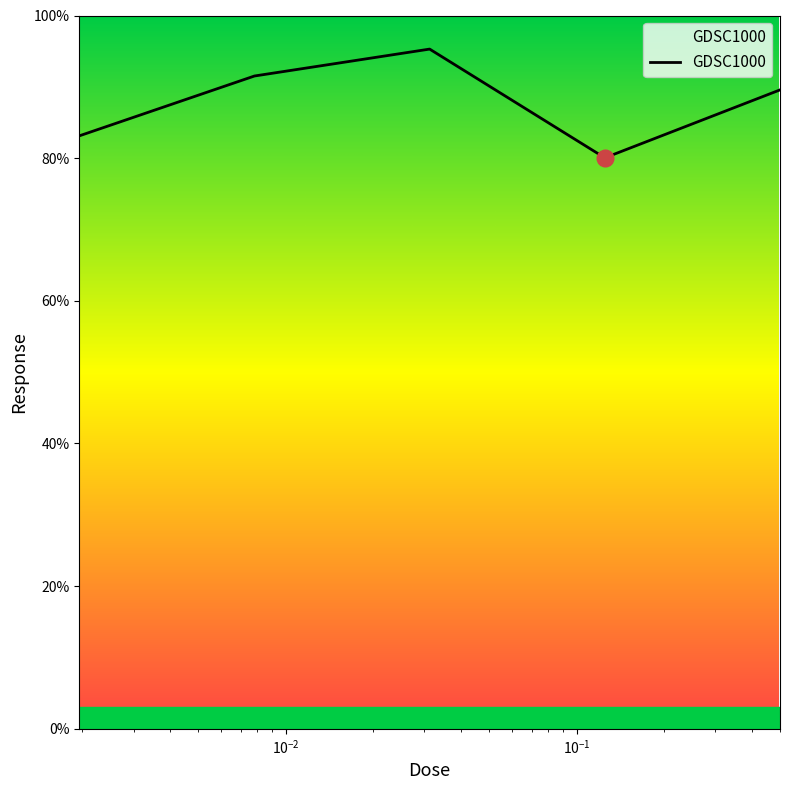

What is the sum of all values?

439.6